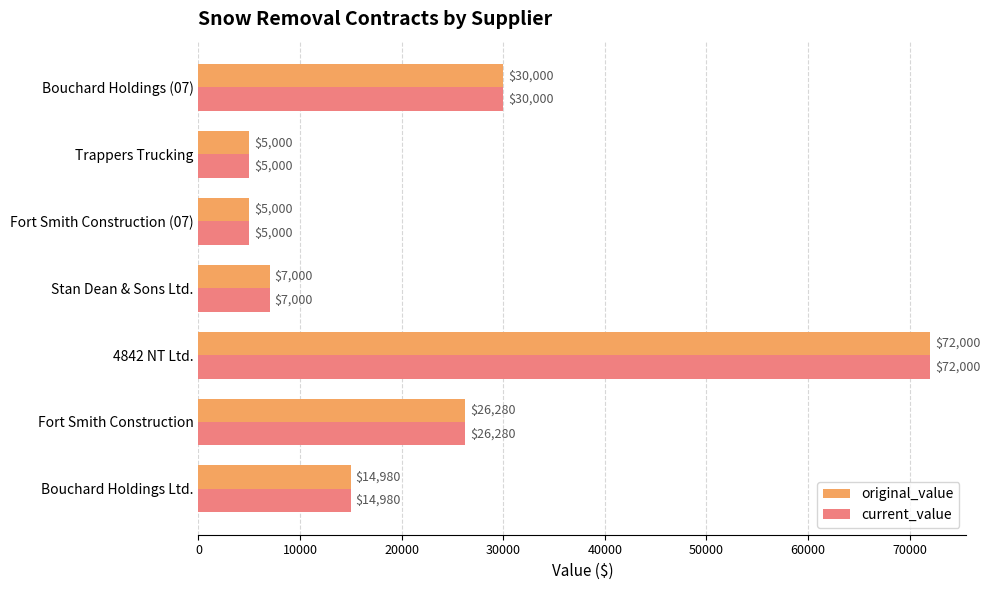

What is the difference between the maximum and second lowest values in the current_value series?

67000